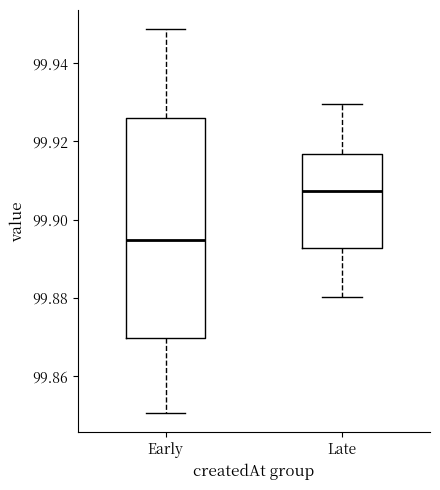

Reading left to right, read every box against the y-axis: the position of its median line, the range the box covers, and the ends of its whiskers. The values are not printed on the chart, so give them approximately, as read against the axis.

Early: median 99.894, box 99.870 to 99.926, whiskers 99.850 to 99.948
Late: median 99.908, box 99.892 to 99.916, whiskers 99.880 to 99.930